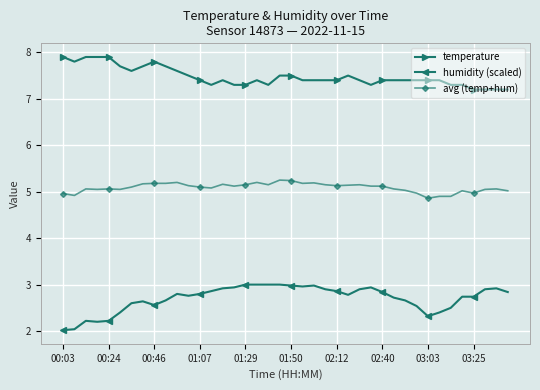

Which series has the largest range (max minus min)?

humidity (scaled)